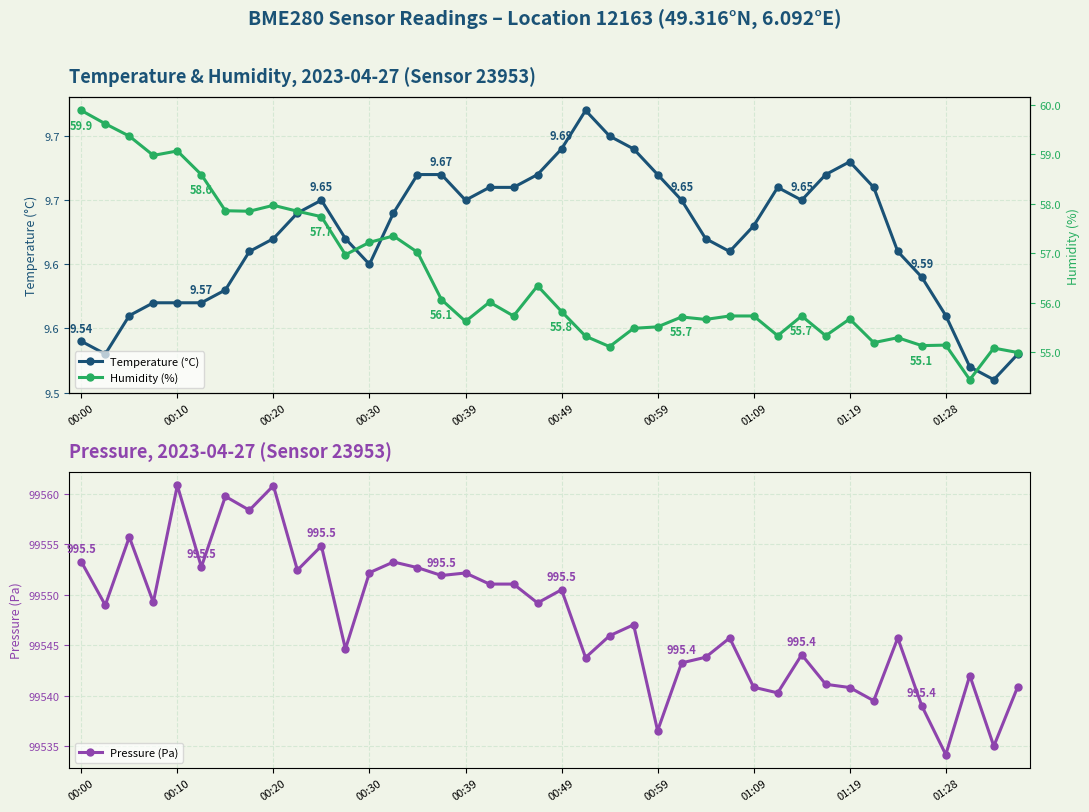

In Pressure (Pa), how many points are lower than both neighbors (excluding endpoints)?

14